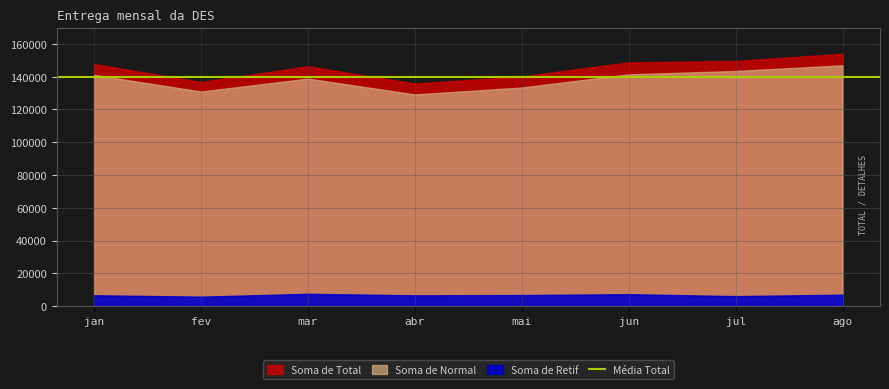

Which category has the highest value across all series?

ago